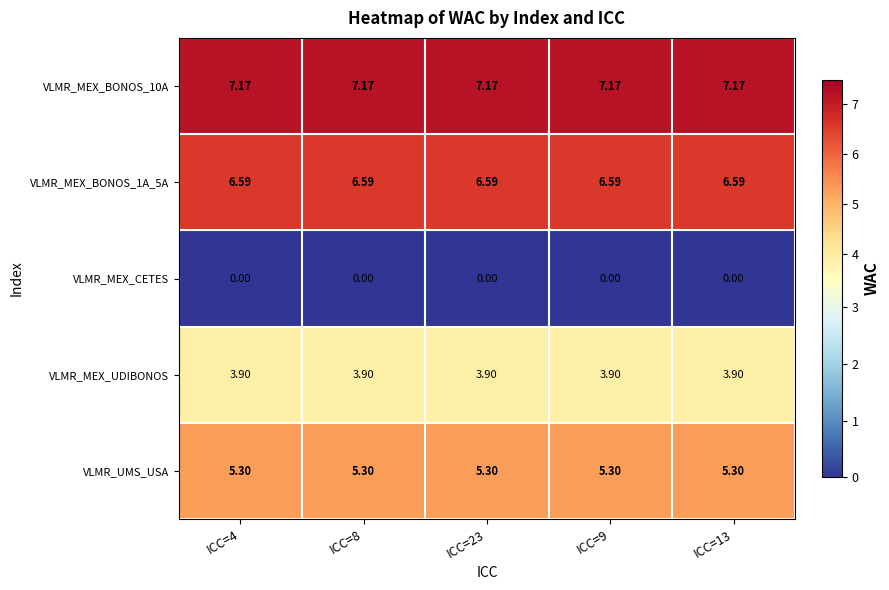

Which category has the lowest value across all series?

ICC=4